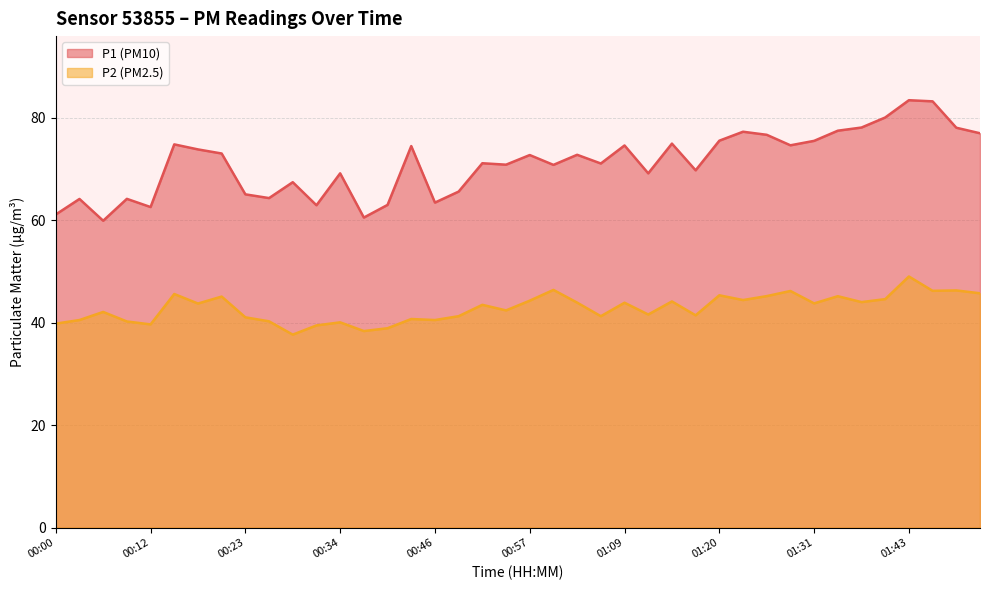

Which series changed the most between 00:37 and 01:23?

P1